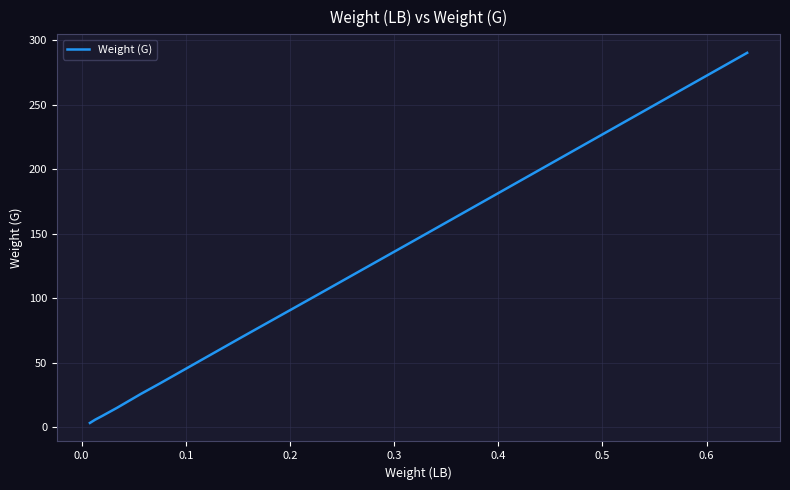

What is the sum of all values?

705.7